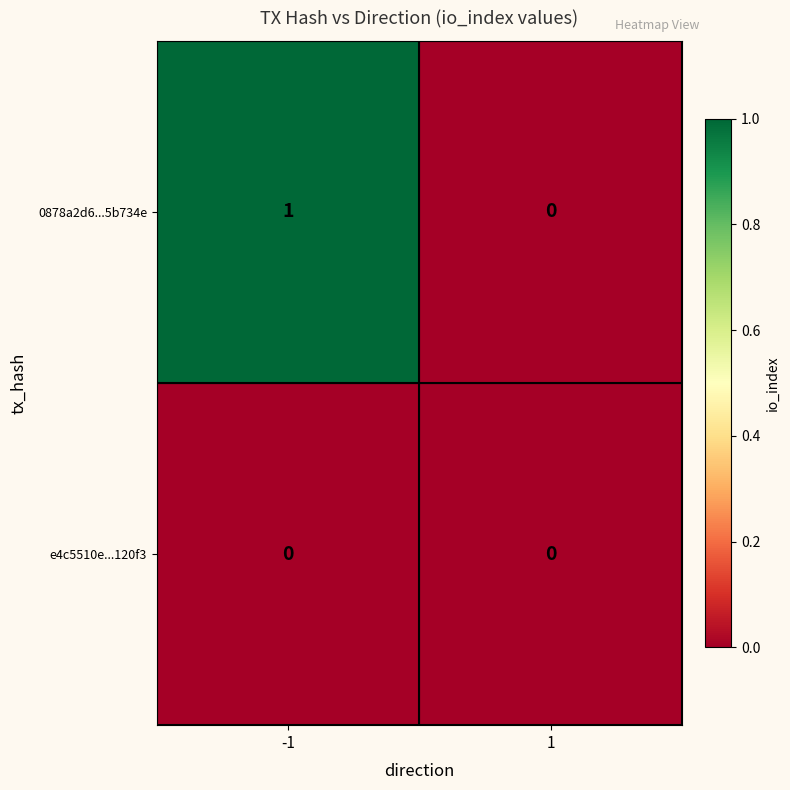

The 0878a2d6...5b734e series shows 1 at -1. True or false?

True